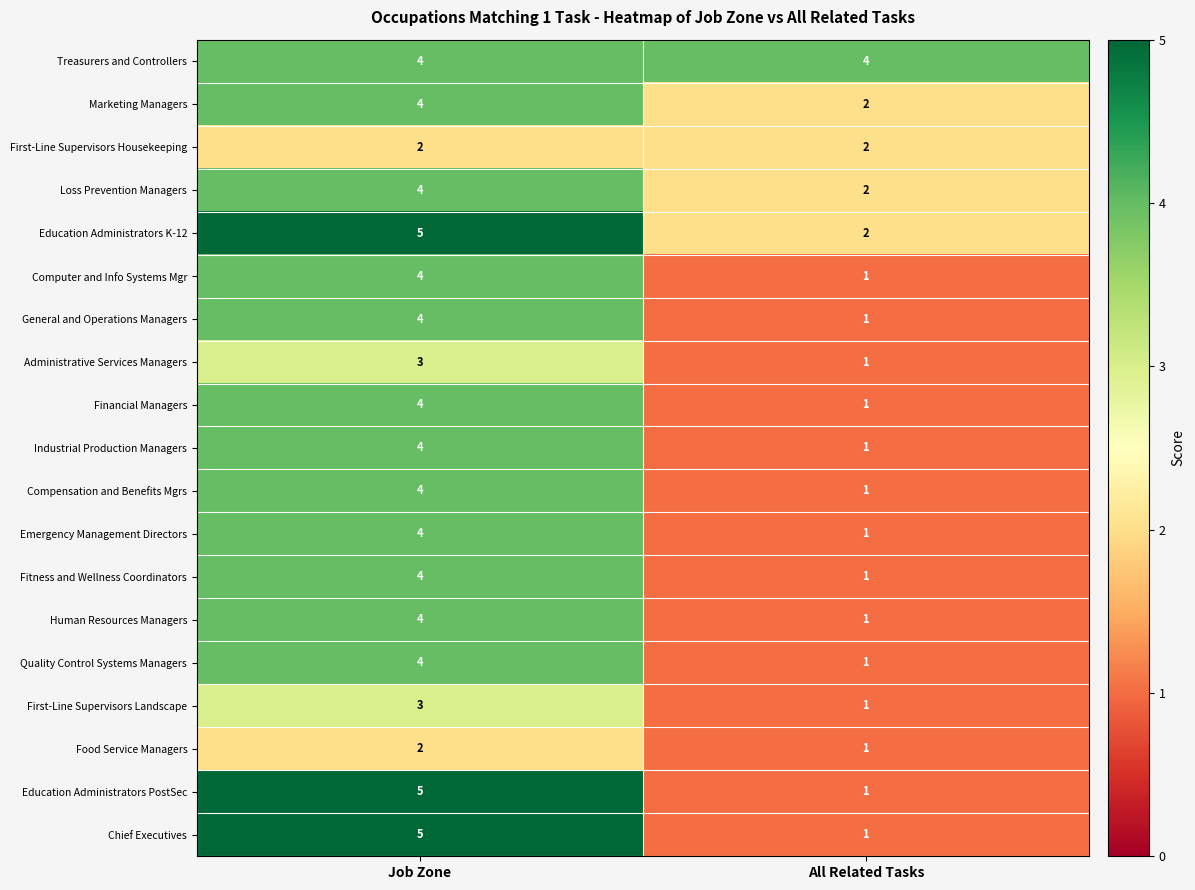

At which category does the chart reach its minimum across all series?

All Related Tasks